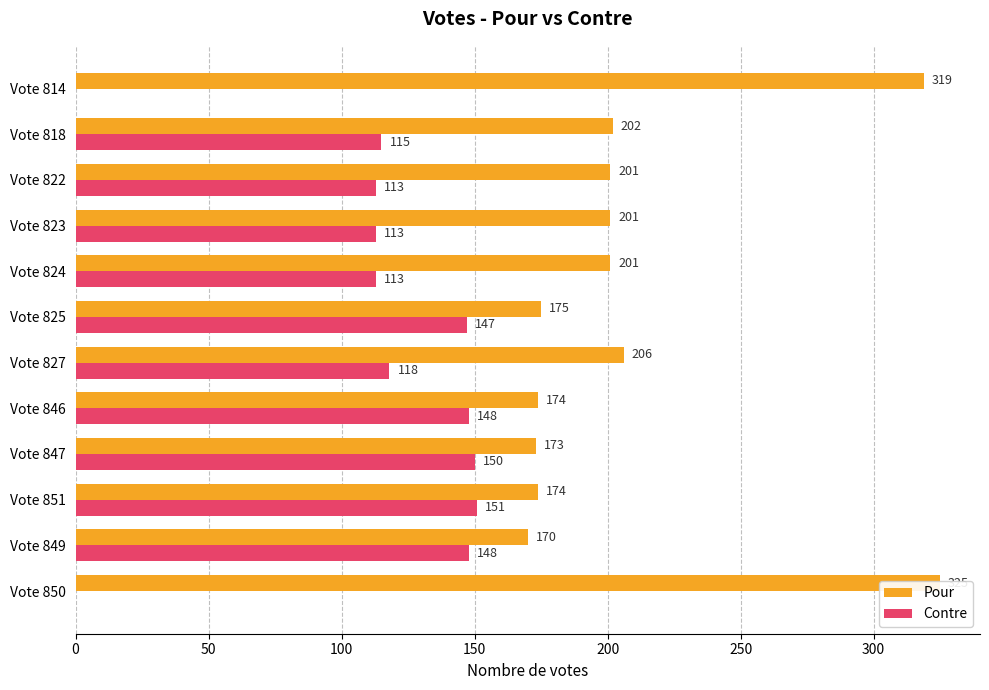

How many values in the Pour series exceed 201?

4